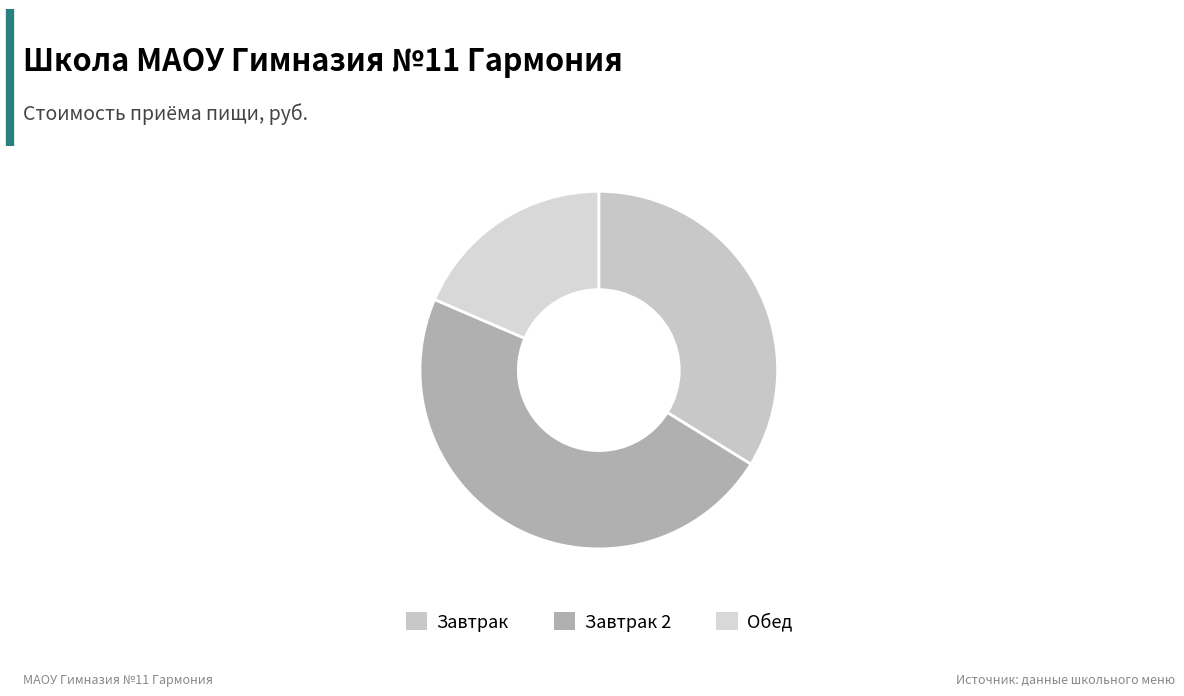

To the nearest percent, what is the combined percentage of Завтрак 2 and Завтрак?

81%